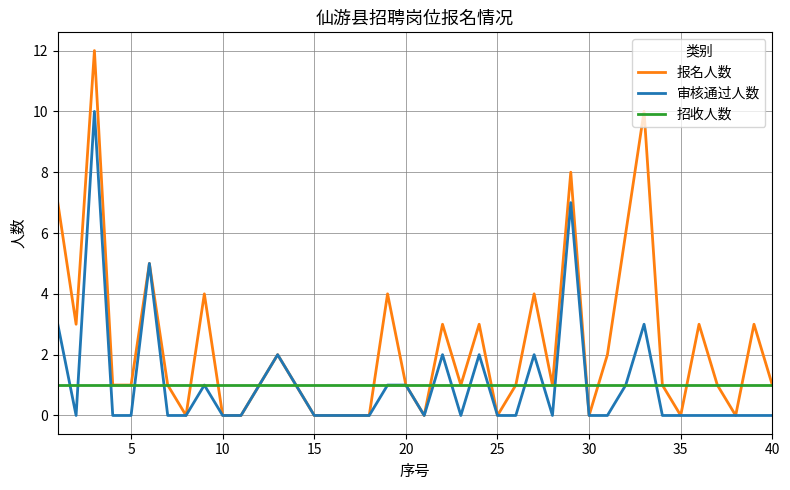

Which series has the largest total across all categories?

报名人数